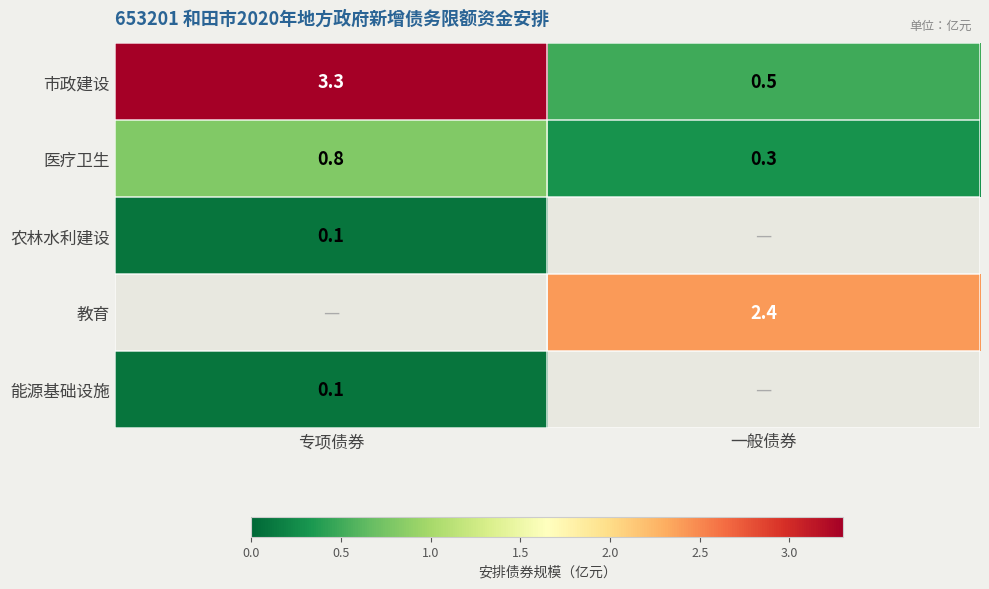

At how many categories does at least one series exceed 2?

2